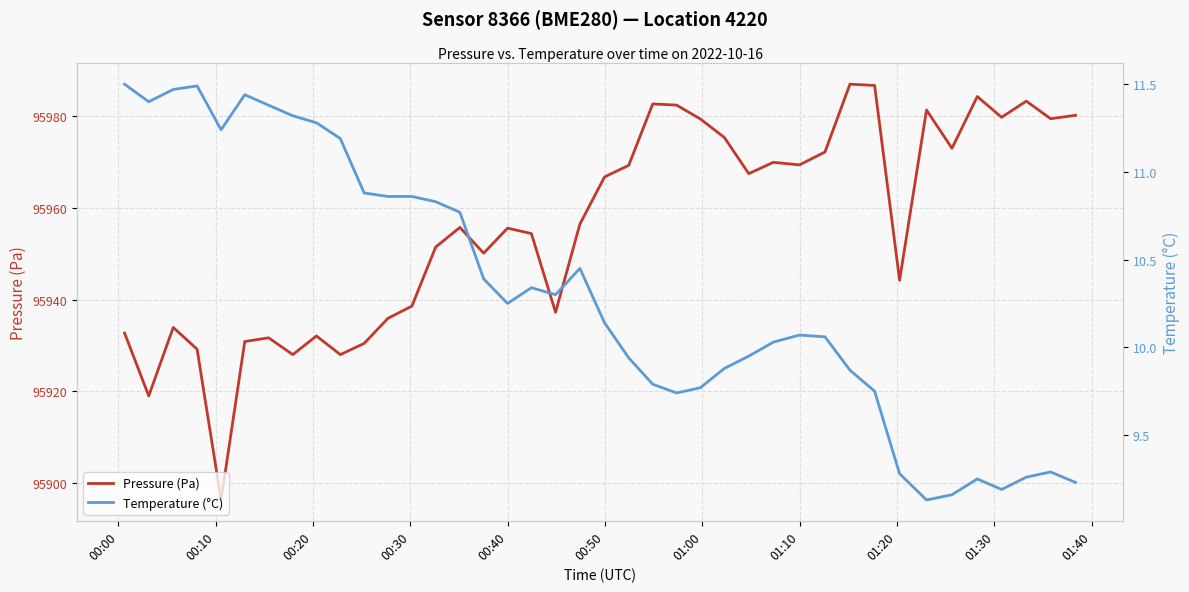

What is the maximum value for Pressure (Pa)?

95987.0